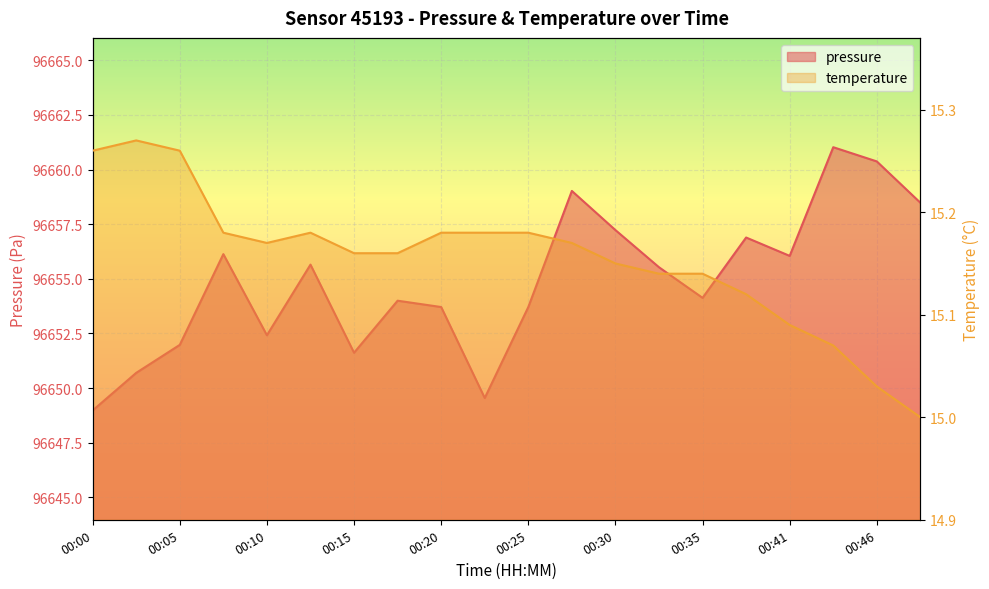

The value of pressure at 00:00 is 96649.0. True or false?

True